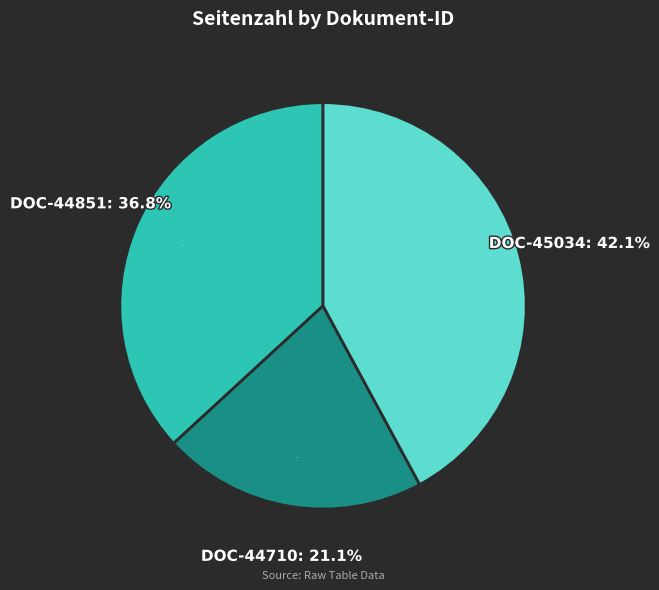

Is it true that OPUS4-44851 is 50% of the pie?

False